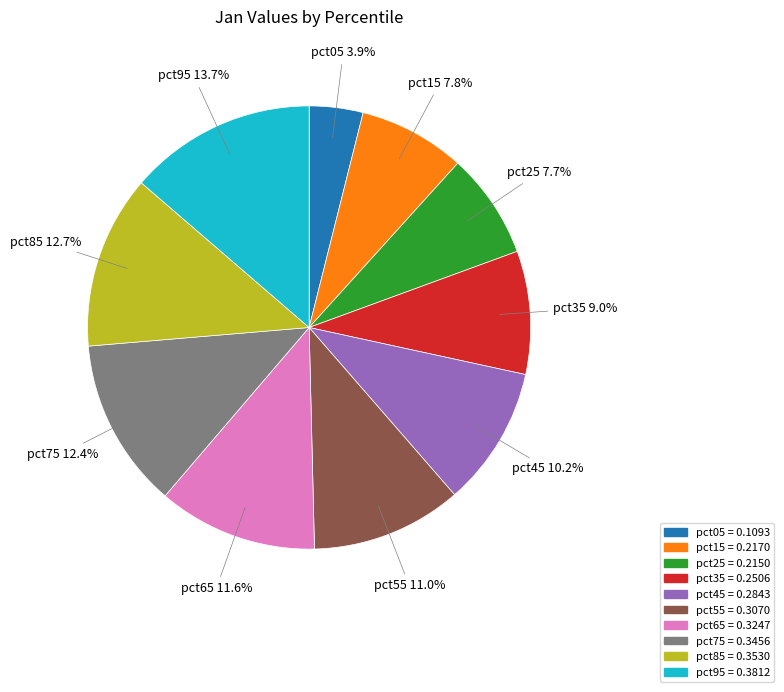

Do pct85 and pct65 together represent more than half of the pie?

No